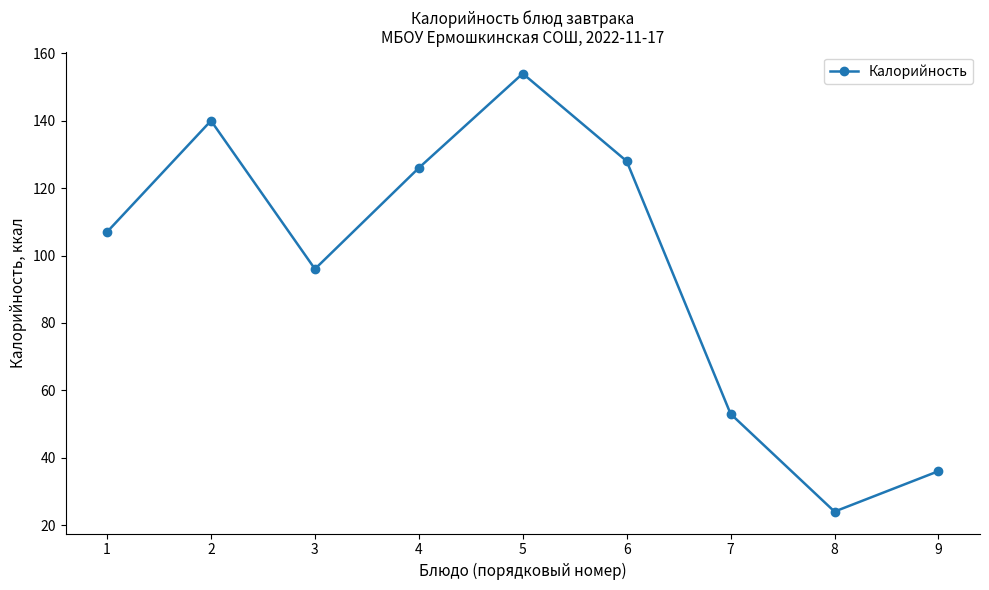

Rank the categories by value from highest to lowest.

5, 2, 6, 4, 1, 3, 7, 9, 8